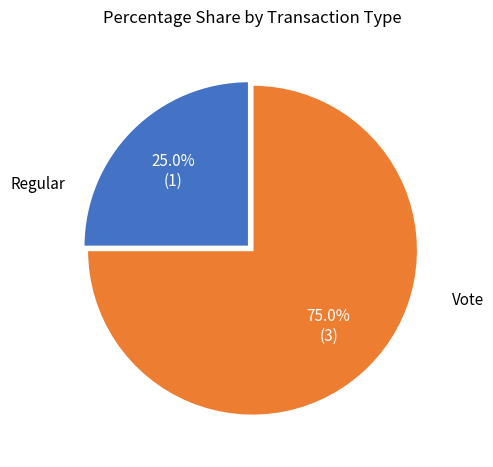

Is there a majority slice in this chart?

Yes